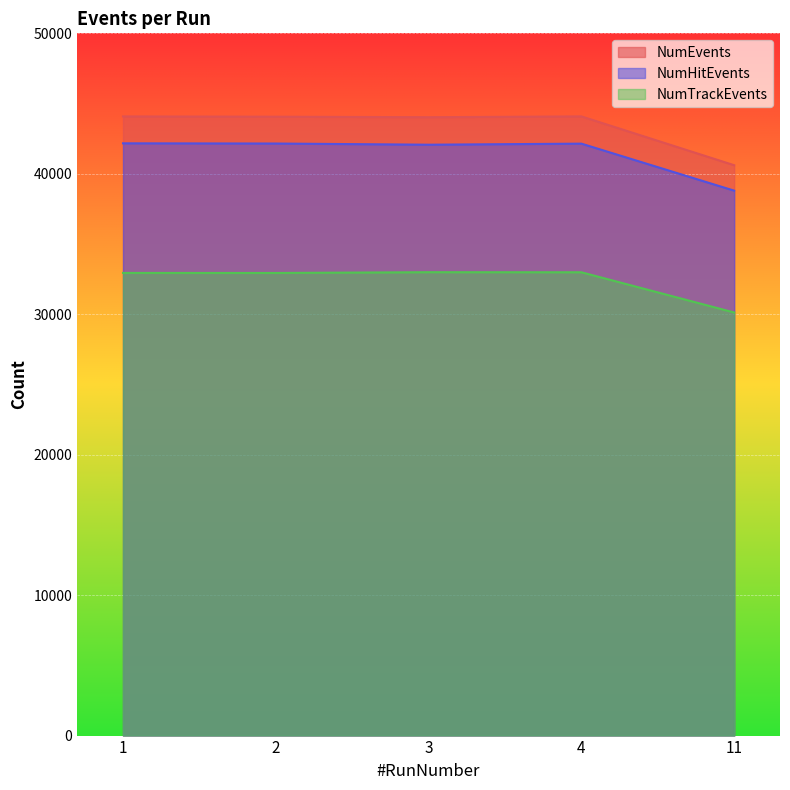

What is the difference between the highest and lowest values at 4?

11099